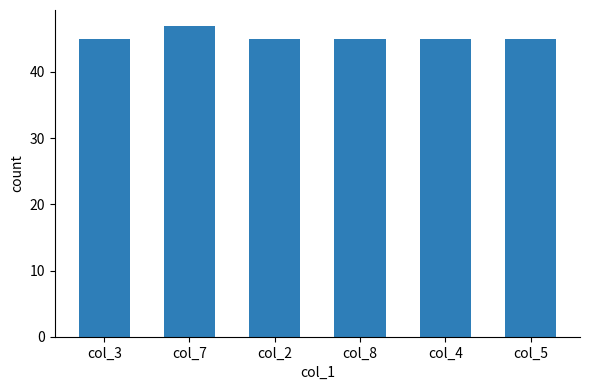

What is the minimum value shown in the chart?

45